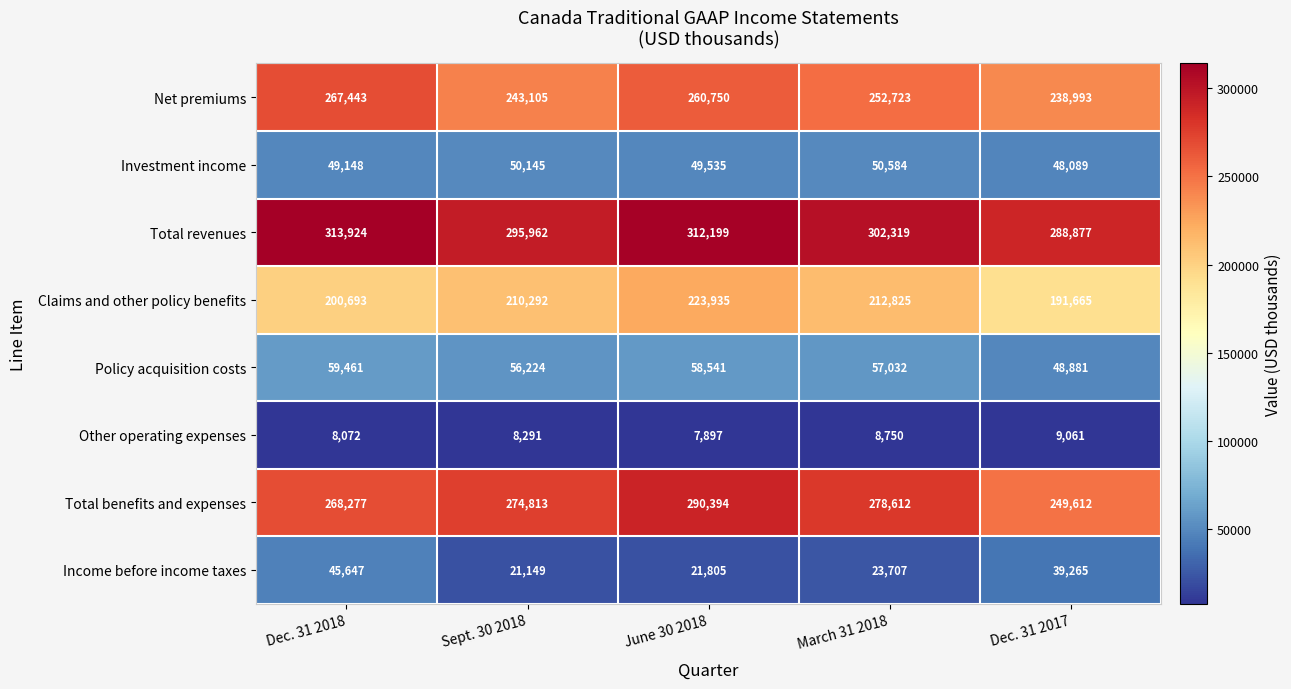

What is the smallest value displayed?

7897